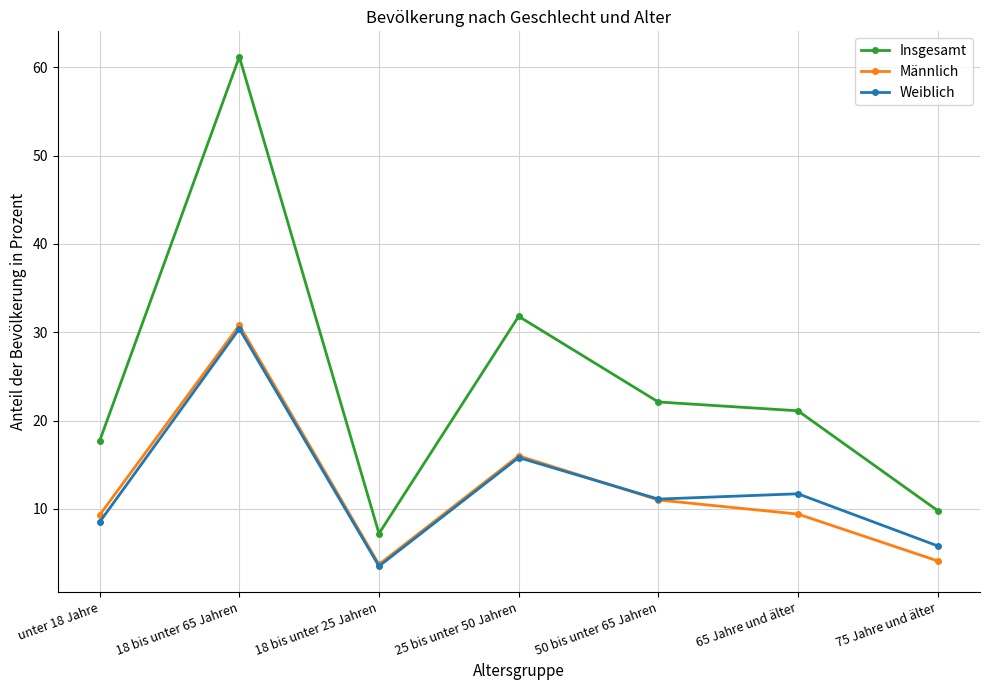

True or false: Insgesamt and Weiblich intersect in this chart.

False